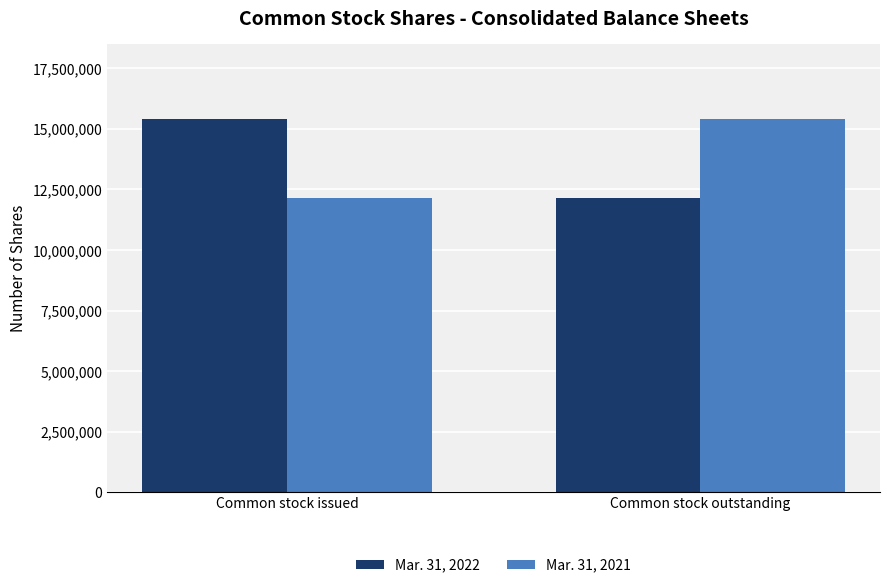

What is the difference between the Mar. 31, 2022 values at Common stock outstanding and Common stock issued?

3268566